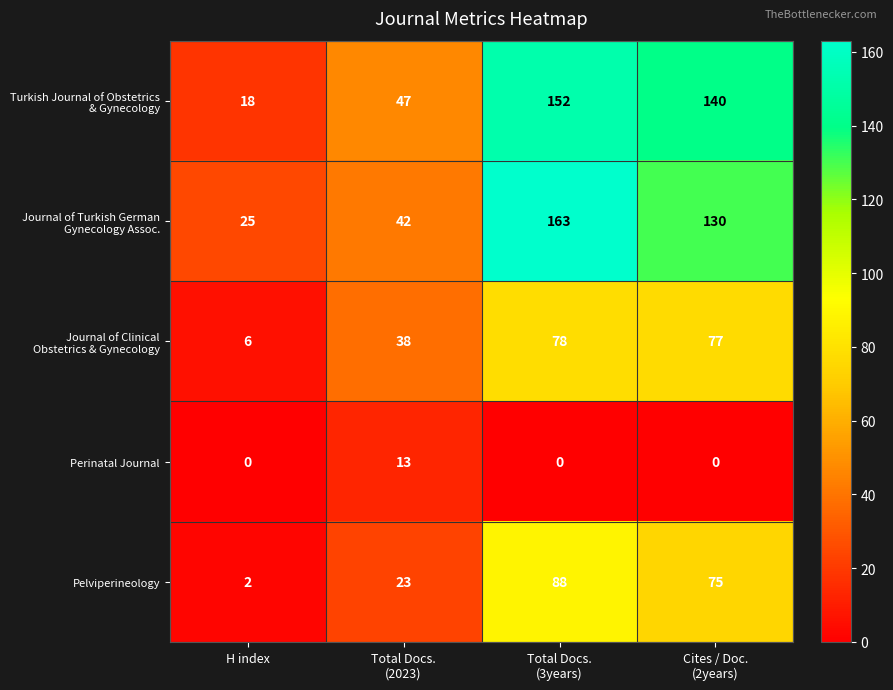

What is the average value of the Pelviperineology series?

47